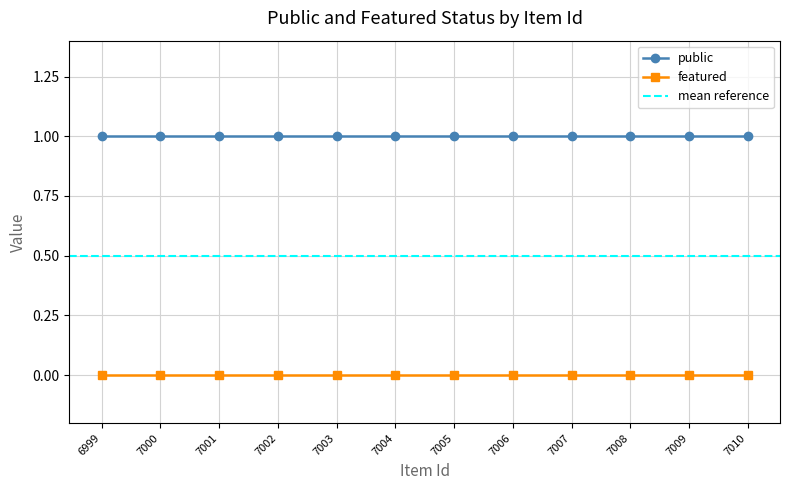

True or false: featured has more than 0 points higher than both neighbors.

False